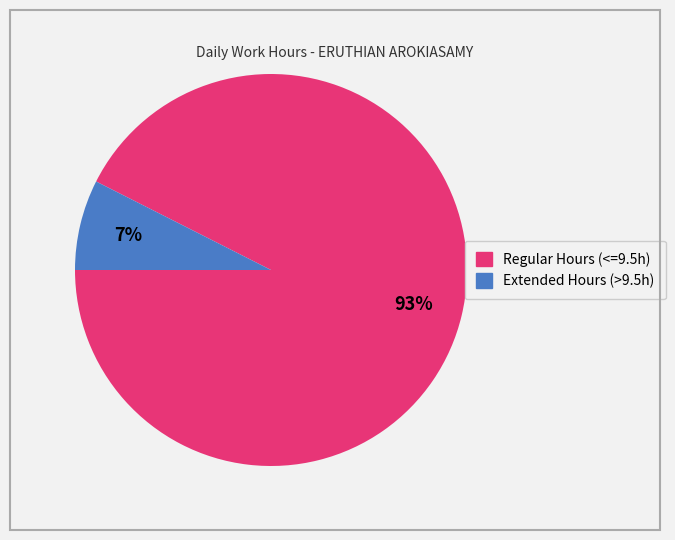

To the nearest percent, what is the average slice percentage?

50%